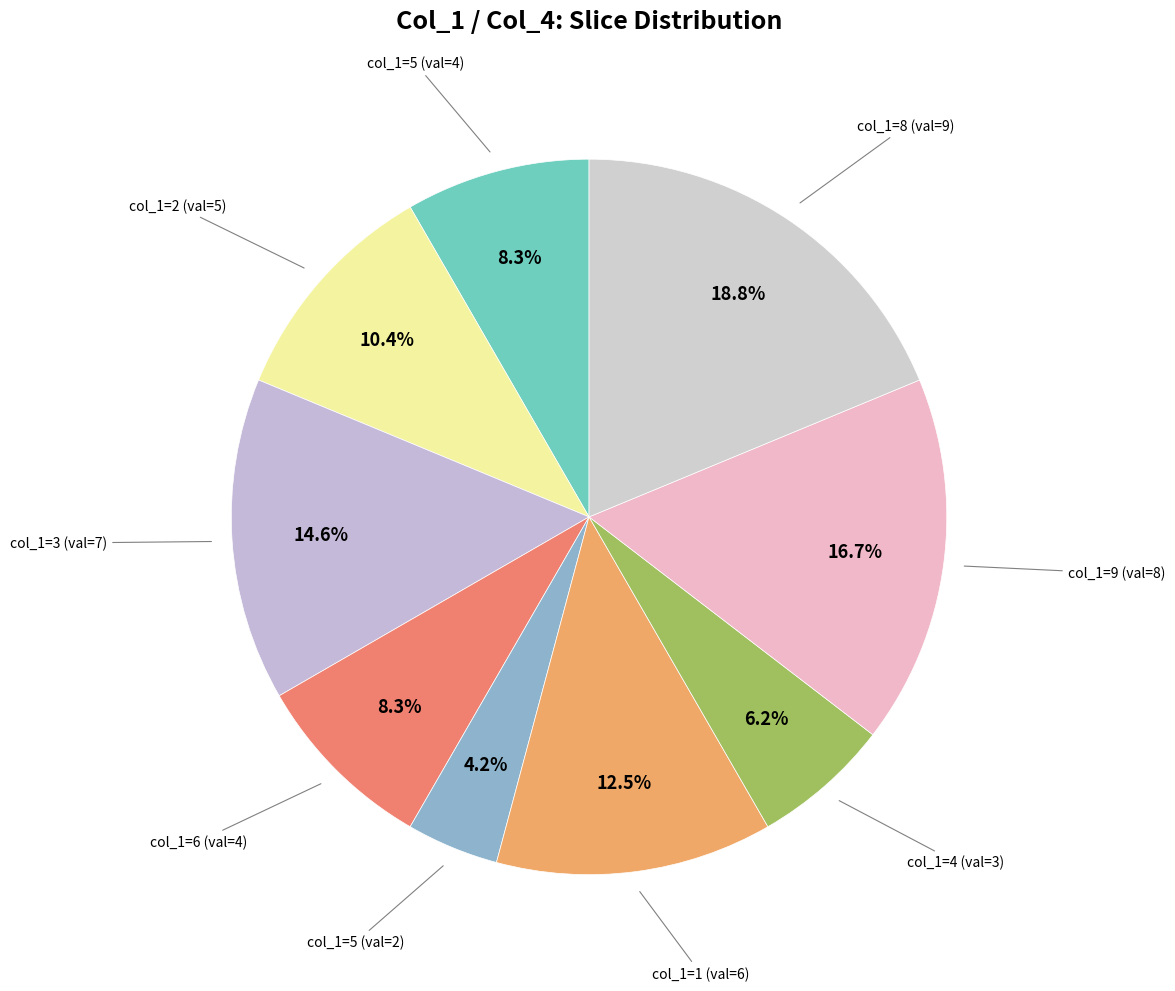

What is the largest slice in the pie chart?

8